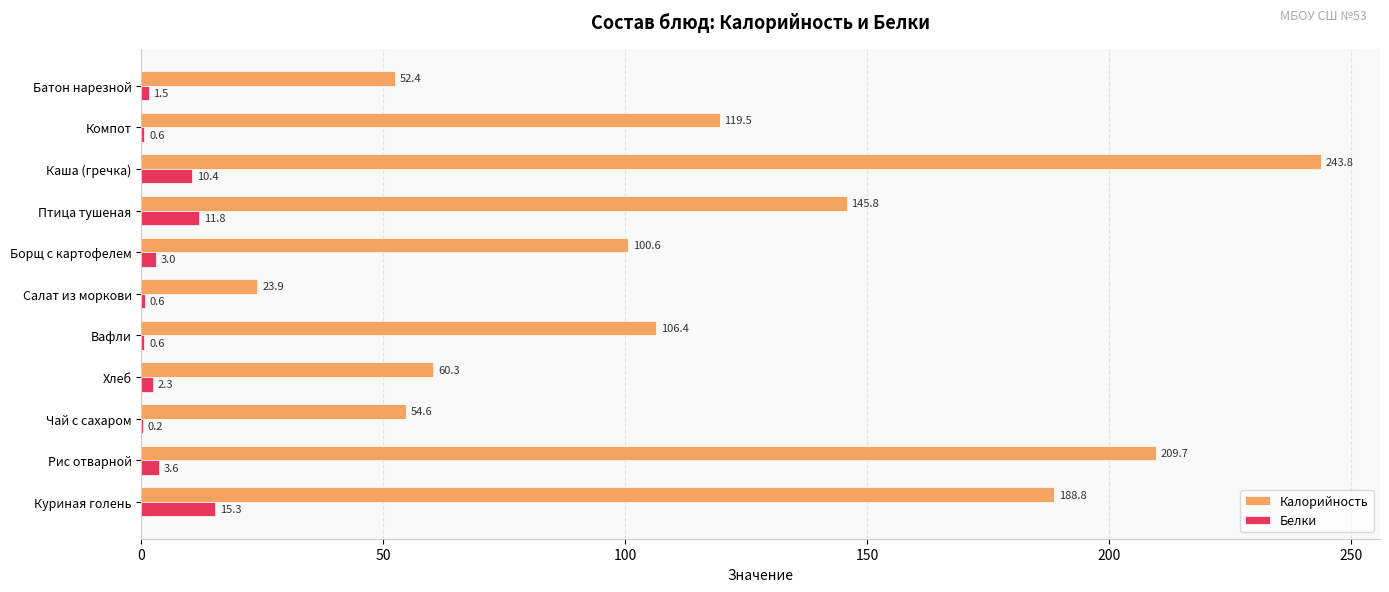

Where is Белки nearest to the value 7?

Рис отварной